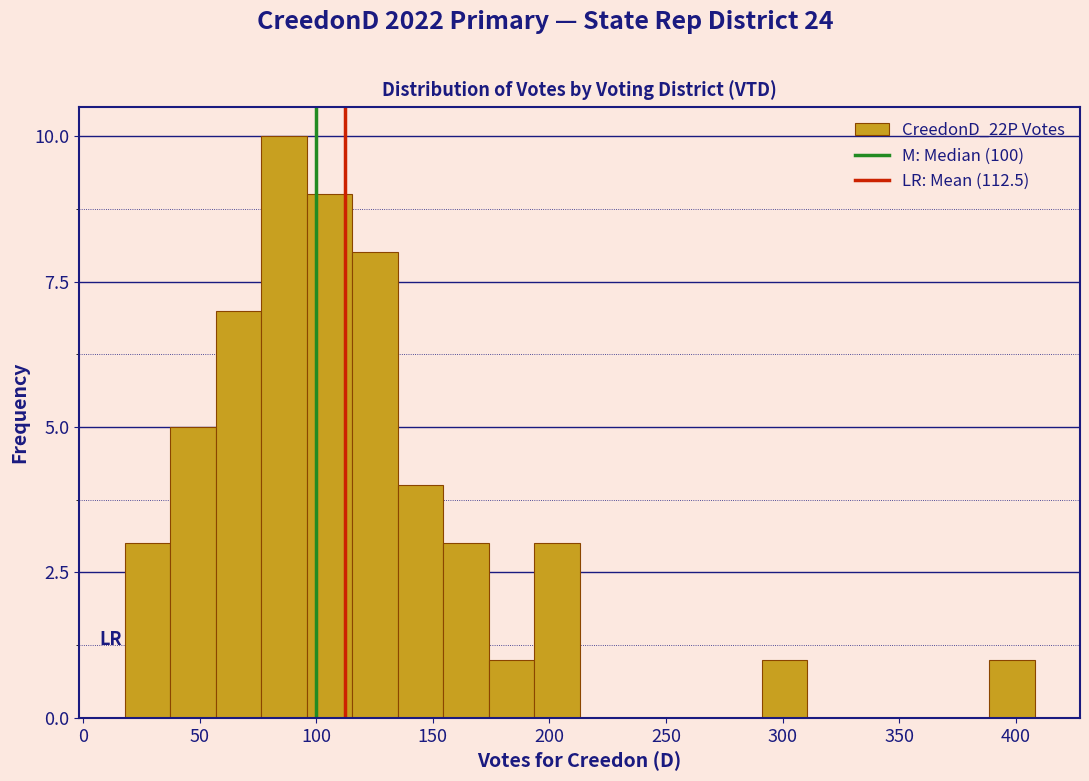

Read against the x-axis, roughly where is the centre of the tallest bar?

85